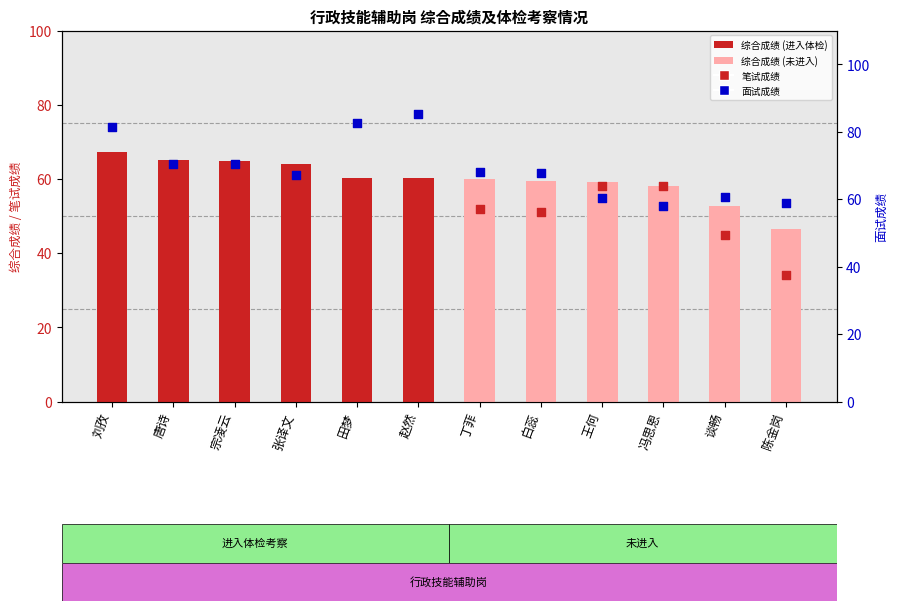

Is the value of 综合成绩 at 张译文 greater than the value of 笔试成绩 at 张译文?

Yes